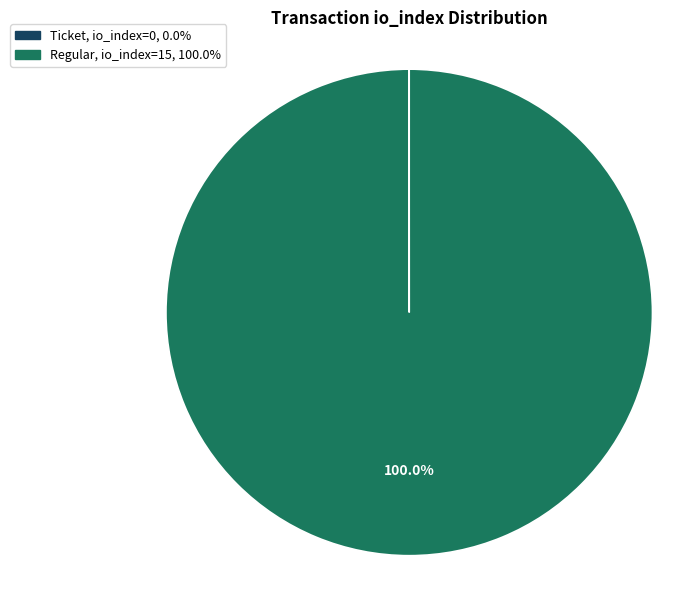

Is there a majority slice in this chart?

Yes